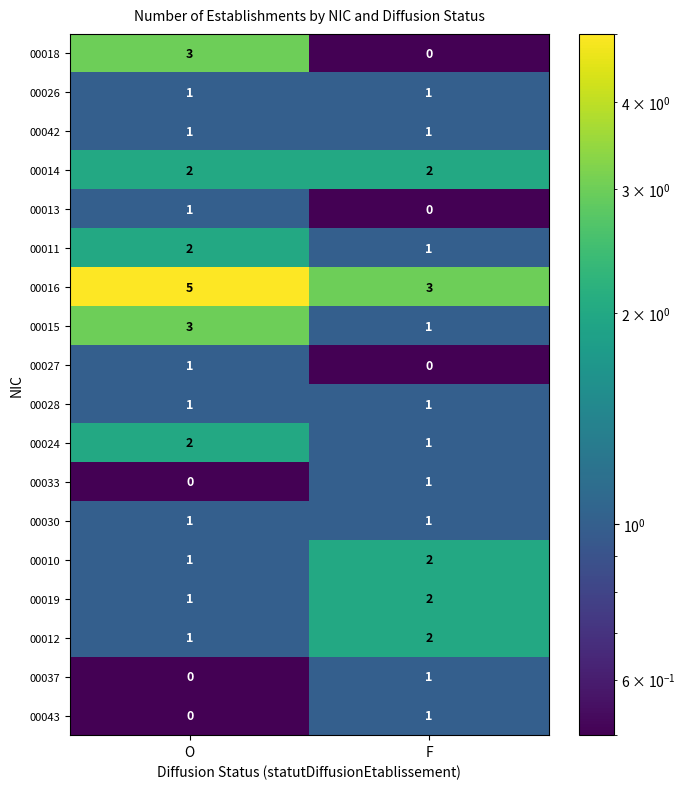

How many series are shown in this chart?

18